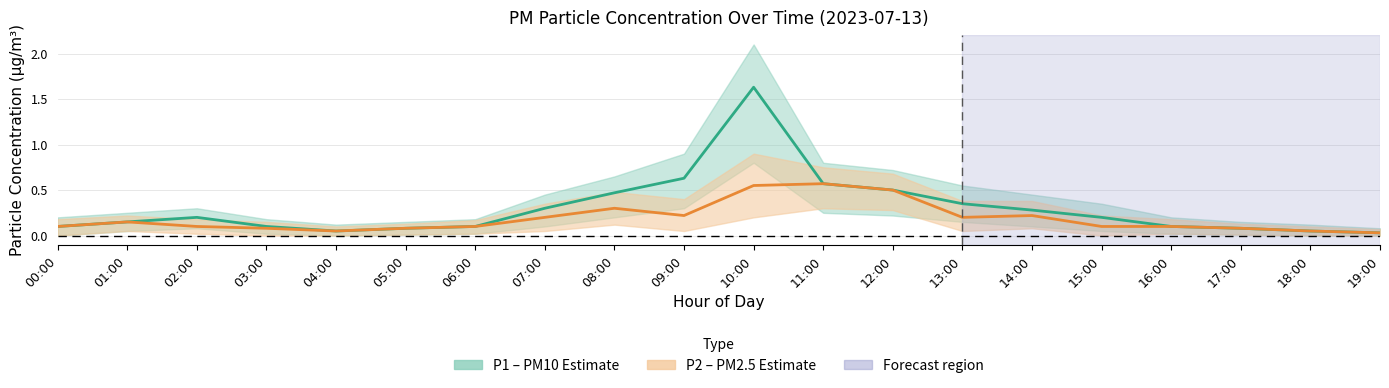

True or false: P2 (PM2.5) and P1 (PM10) cross at least once.

False